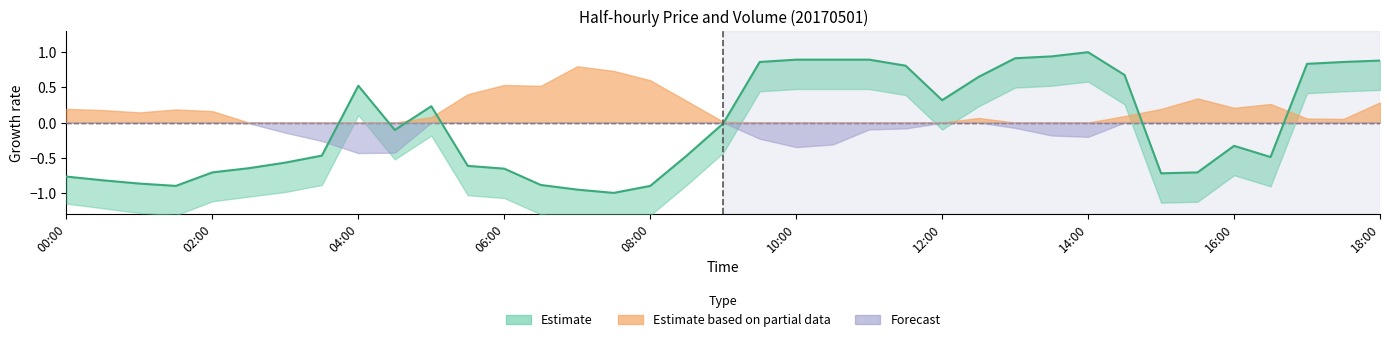

At which category does the data reach its first local valley?

01:30